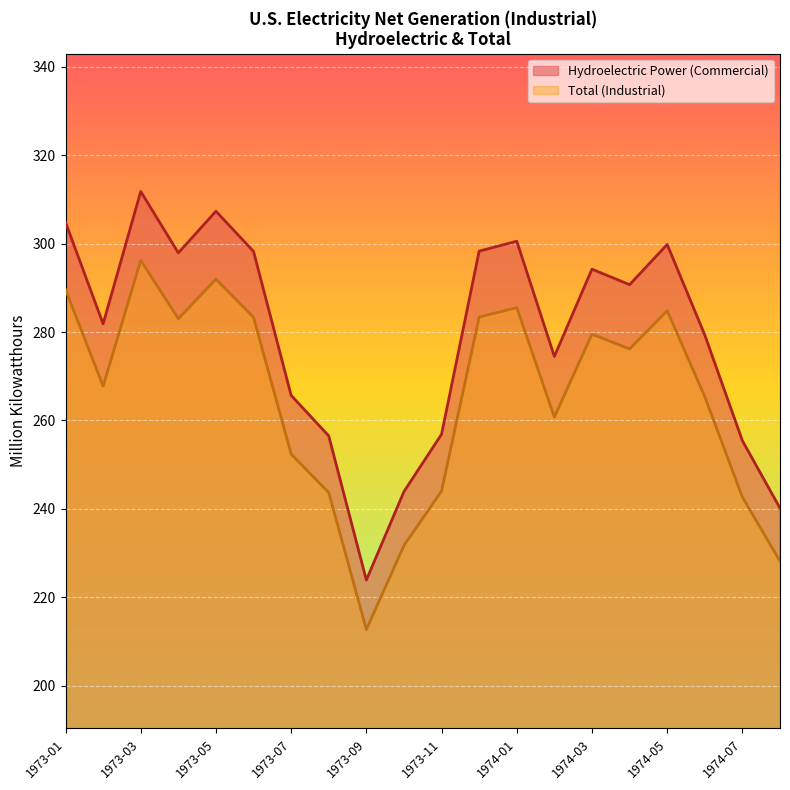

Which category has the highest value in the Total (Industrial) series?

1973-03